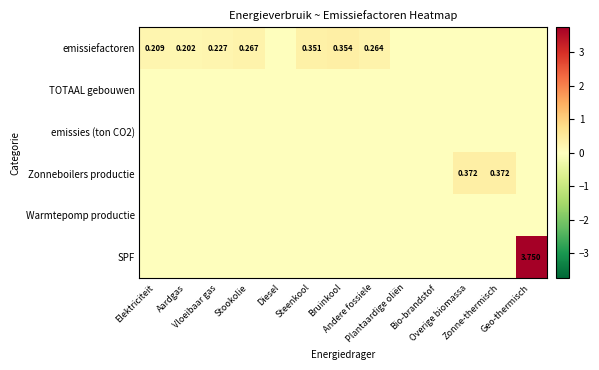

What is the sum of the Zonneboilers productie values at Bruinkool and Overige biomassa?

0.4